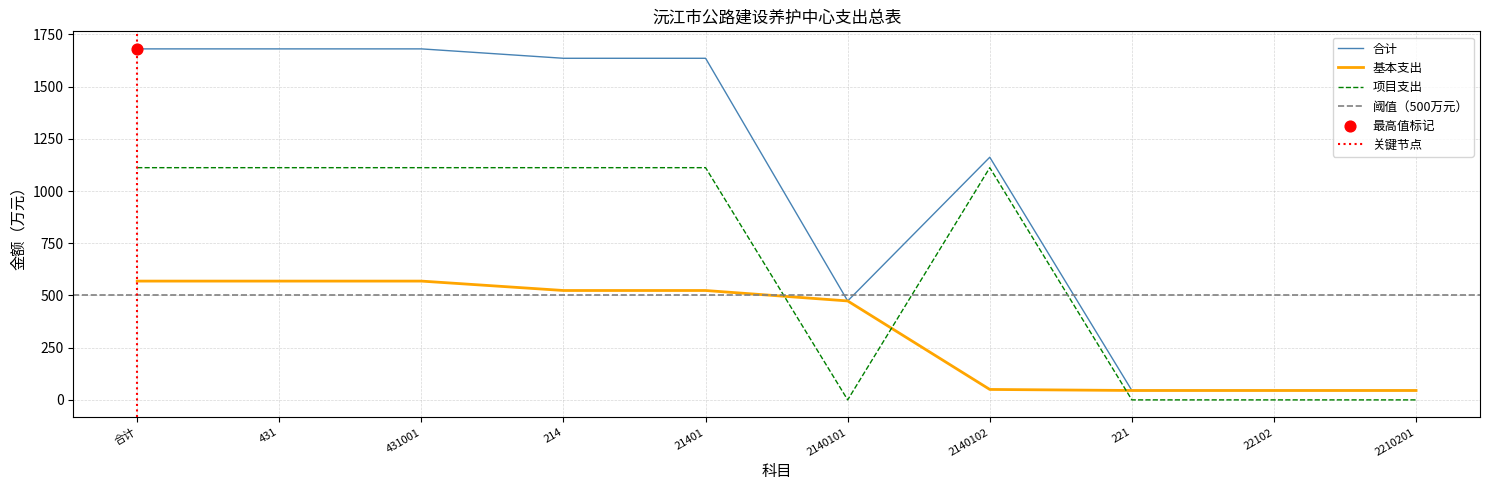

Which series has the largest total across all categories?

合计